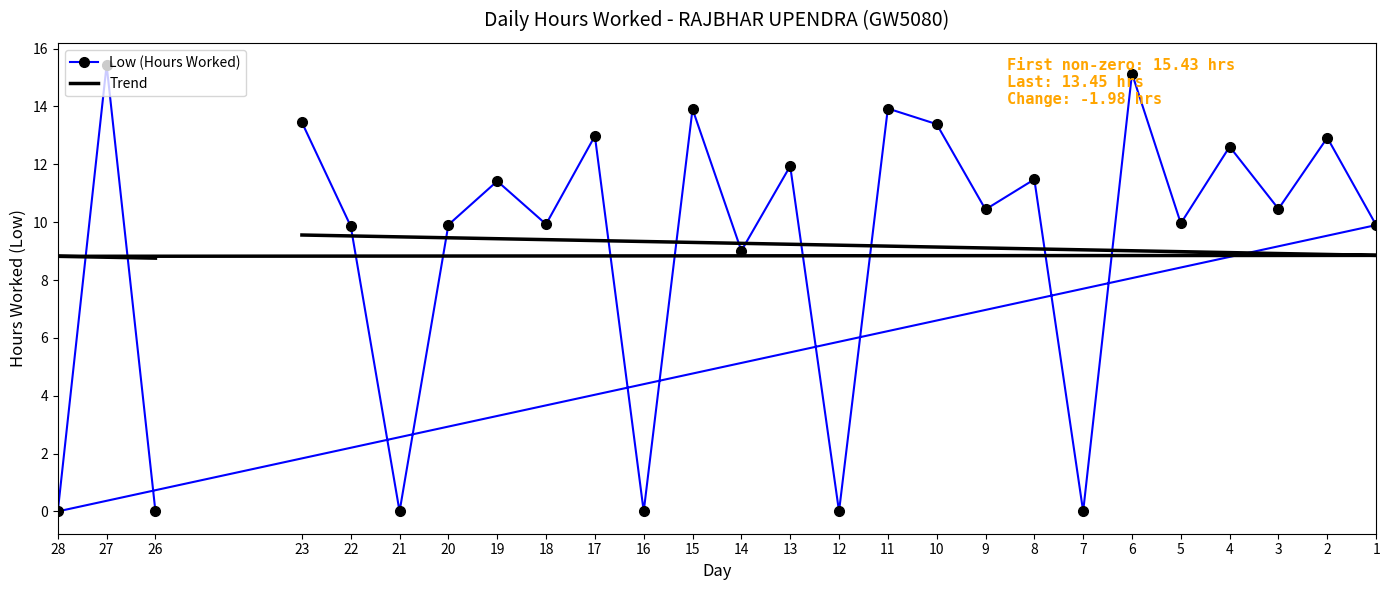

Reading left to right, transcribe all the data shown in this chart.

Low (Hours Worked): 26=0.0	27=15.4	28=0.0	1=9.9	2=12.9	3=10.5	4=12.6	5=10.0	6=15.1	7=0.0	8=11.5	9=10.4	10=13.4	11=13.9	12=0.0	13=11.9	14=9.0	15=13.9	16=0.0	17=13.0	18=9.9	19=11.4	20=9.9	21=0.0	22=9.9	23=13.4
Trend: 26=8.8	27=8.8	28=8.8	1=8.9	2=8.9	3=8.9	4=8.9	5=9.0	6=9.0	7=9.0	8=9.1	9=9.1	10=9.1	11=9.2	12=9.2	13=9.2	14=9.3	15=9.3	16=9.3	17=9.4	18=9.4	19=9.4	20=9.5	21=9.5	22=9.5	23=9.6